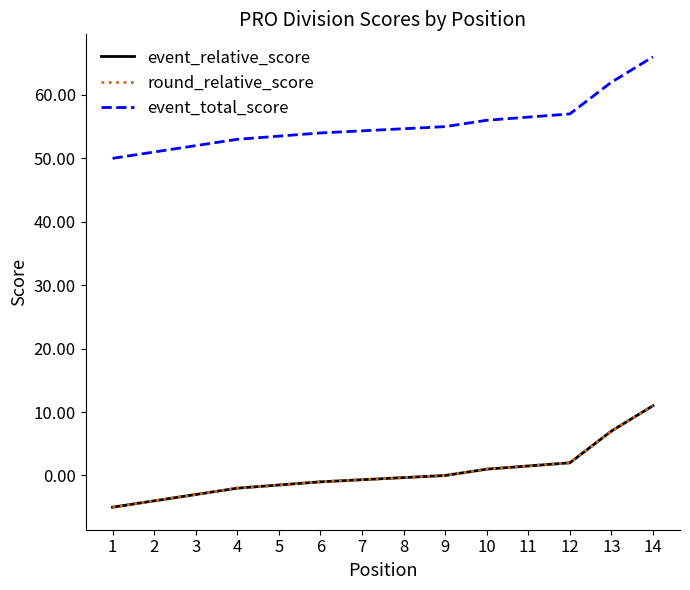

Where is event_total_score nearest to the value 58?

12